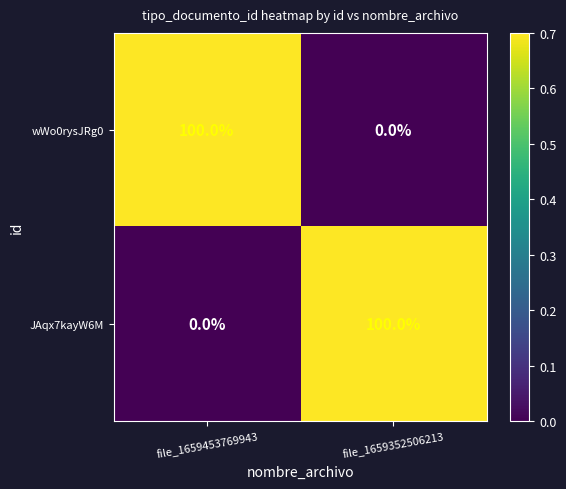

The JAqx7kayW6M series shows 144 at file_1659352506213. True or false?

False